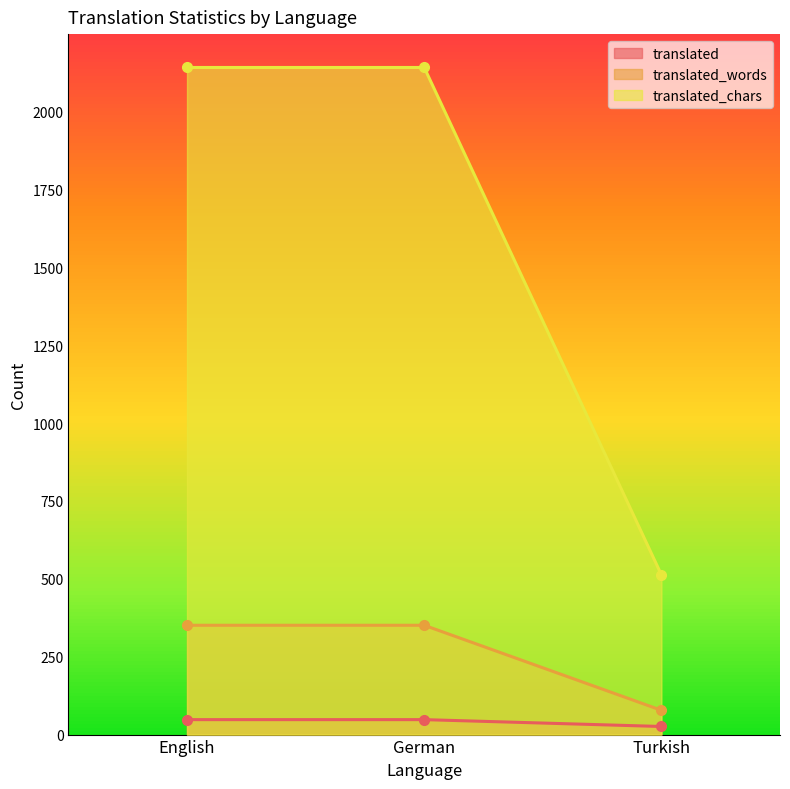

Which series changed the most between German and Turkish?

translated_chars